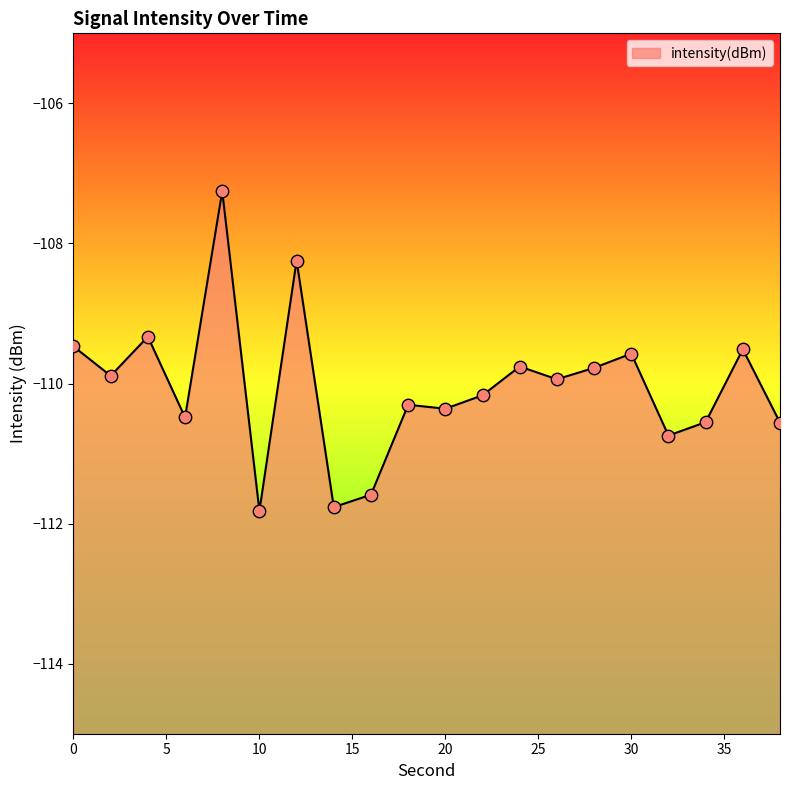

What is the change in value from 8 to 16?

-4.3